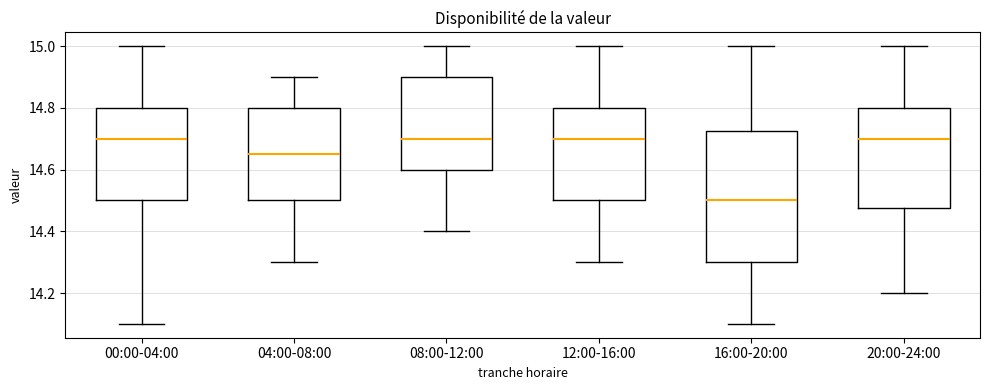

Reading left to right, transcribe this box plot: for each box, give where its median line is, the range the box spans, and where its two whiskers end, as read against the y-axis. The values are not printed on the chart, so give them approximately, as read against the axis.

00:00-04:00: median 14.70, box 14.50 to 14.80, whiskers 14.10 to 15.00
04:00-08:00: median 14.66, box 14.50 to 14.80, whiskers 14.30 to 14.90
08:00-12:00: median 14.70, box 14.60 to 14.90, whiskers 14.40 to 15.00
12:00-16:00: median 14.70, box 14.50 to 14.80, whiskers 14.30 to 15.00
16:00-20:00: median 14.50, box 14.30 to 14.72, whiskers 14.10 to 15.00
20:00-24:00: median 14.70, box 14.48 to 14.80, whiskers 14.20 to 15.00